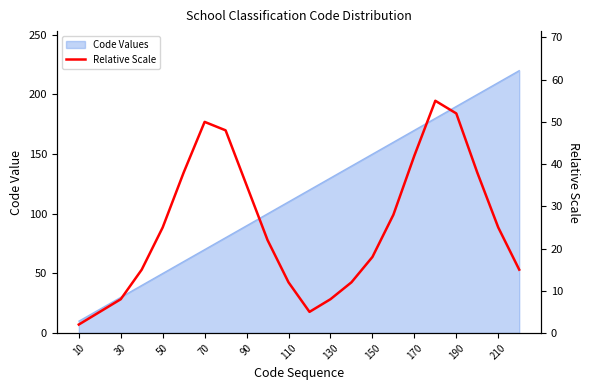

What is the maximum value for Code Values?

220